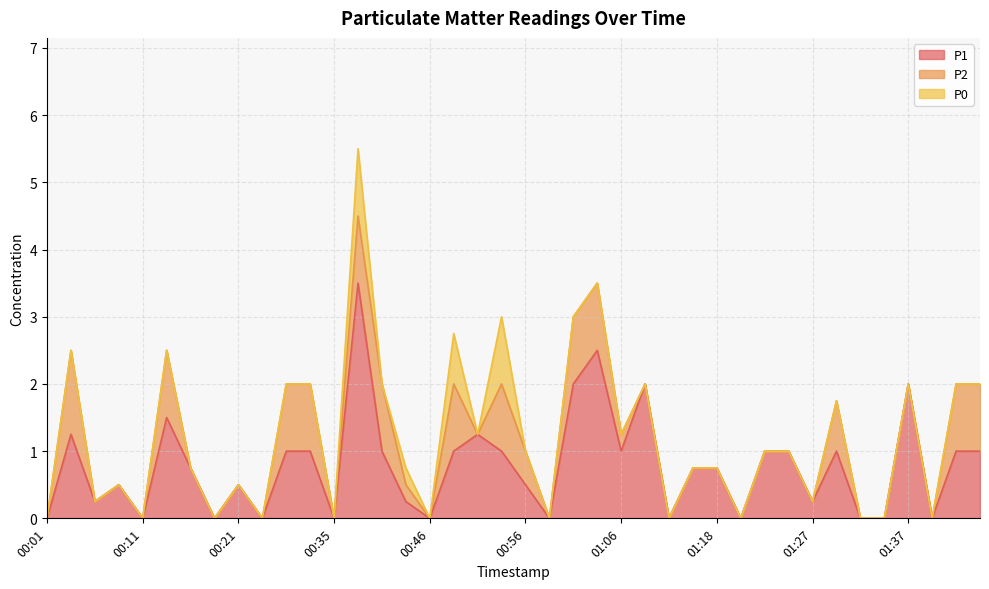

How many data points in P1 are above 0?

28